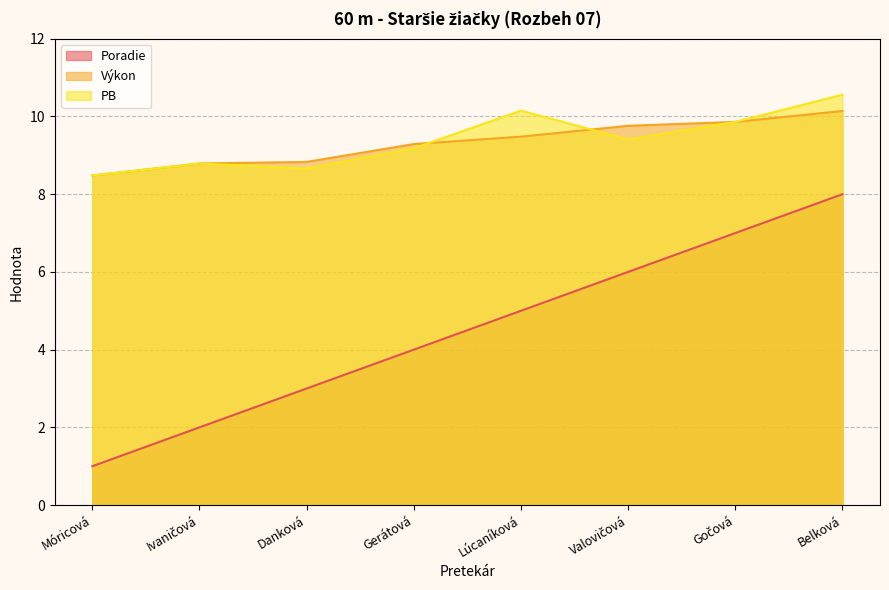

Is it true that Výkon equals 5.8 at Lúcaníková?

False